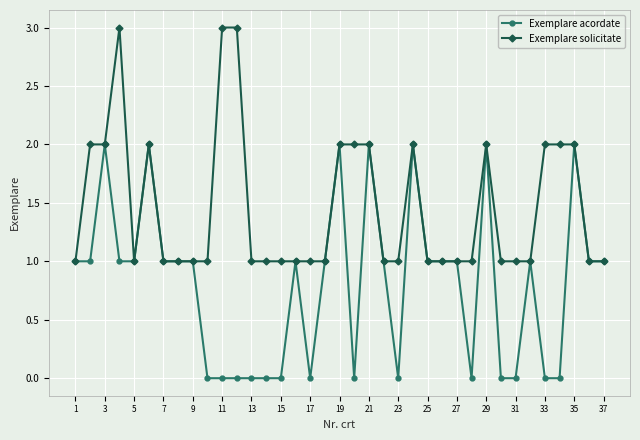

True or false: Exemplare solicitate has more than 2 interior local peaks.

True